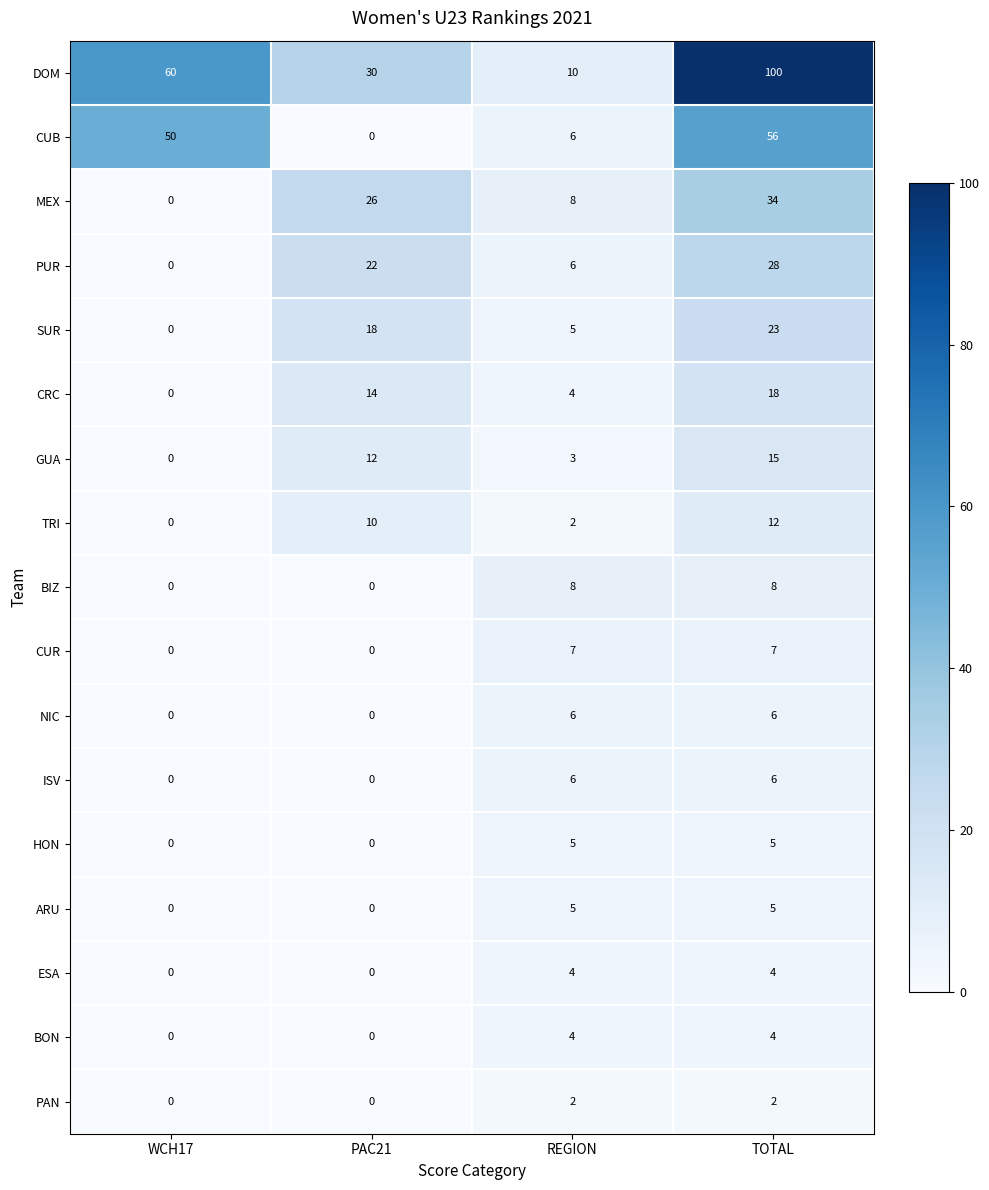

Which series has the widest spread of values?

DOM